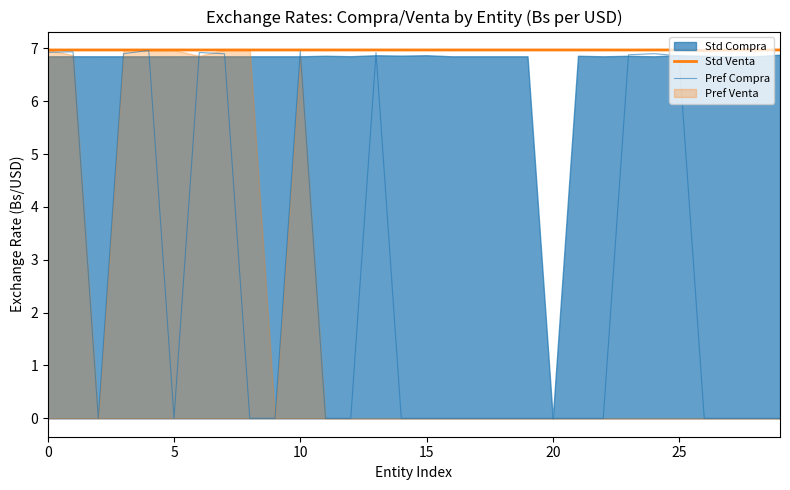

What is the average value of the Std Venta series?

7.0